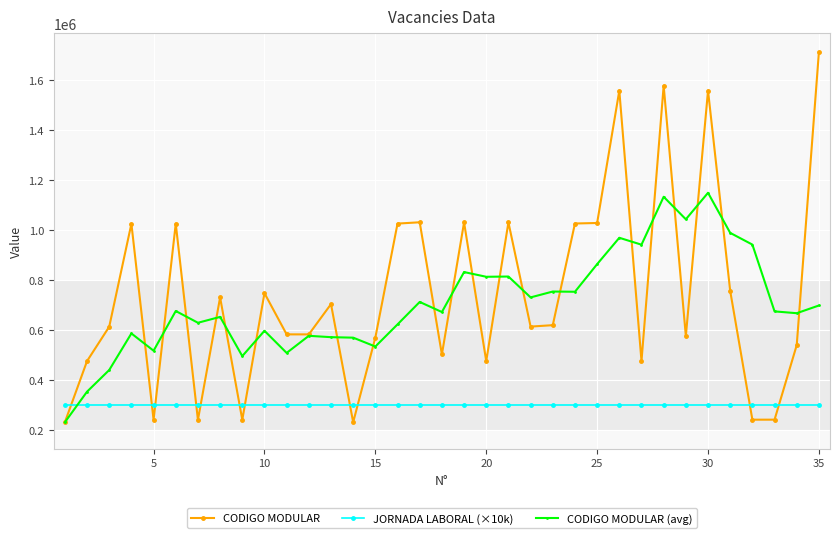

Count the number of categories in the chart.

35